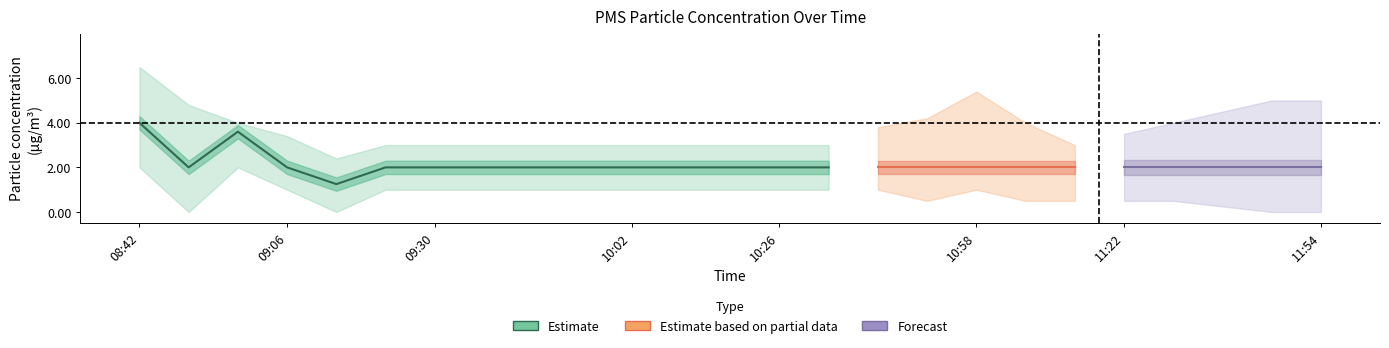

Read the PMS_P2 value at 09:22.

2.0